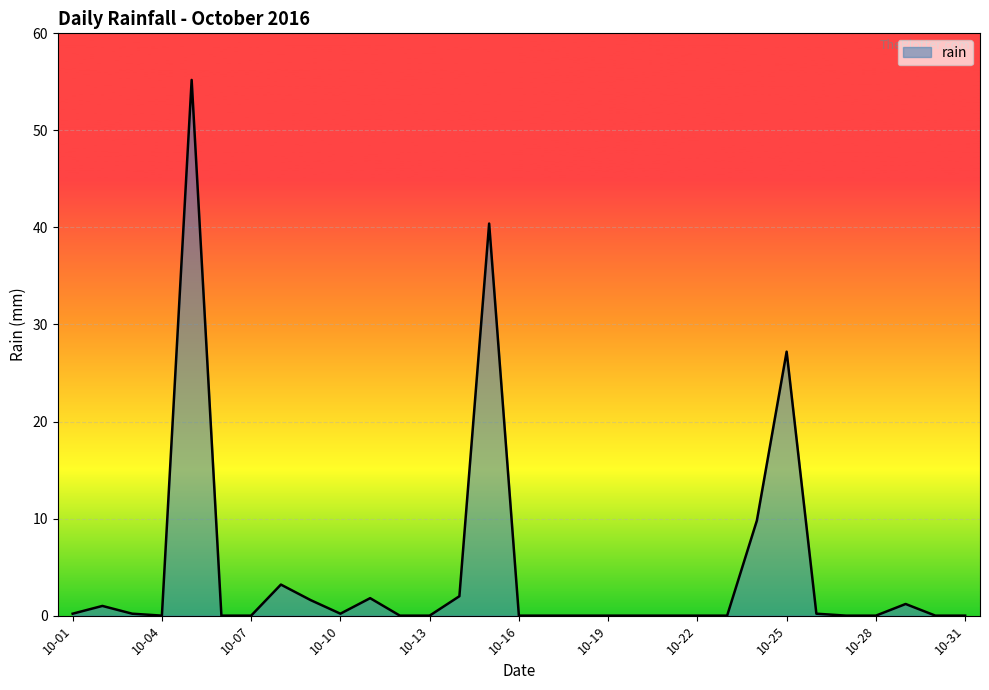

What is the average value?

4.7